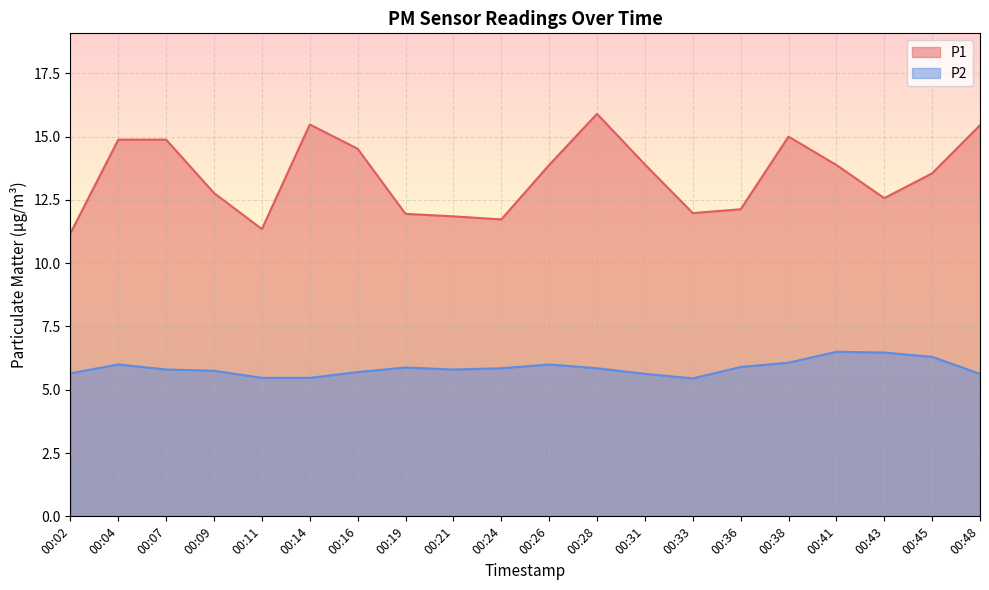

True or false: P1 and P2 cross at least once.

False